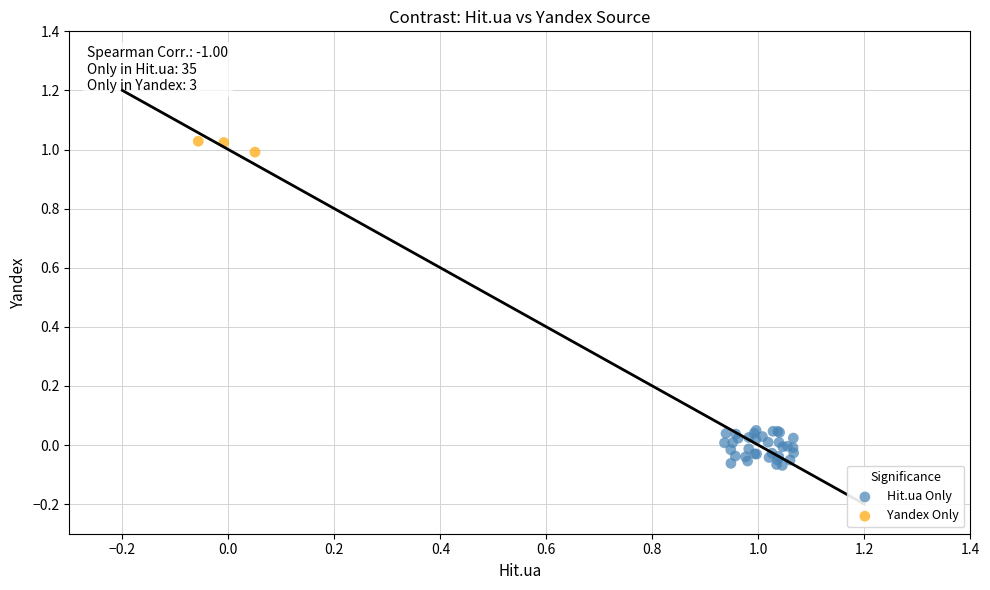

Which series reaches the maximum Y coordinate?

Yandex Only